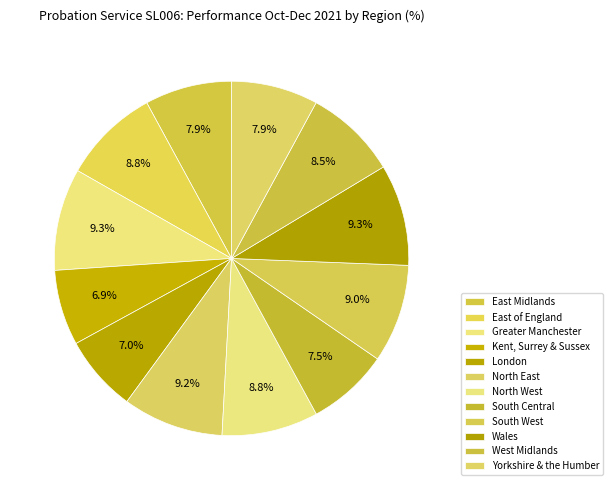

How many segments does this pie chart have?

12